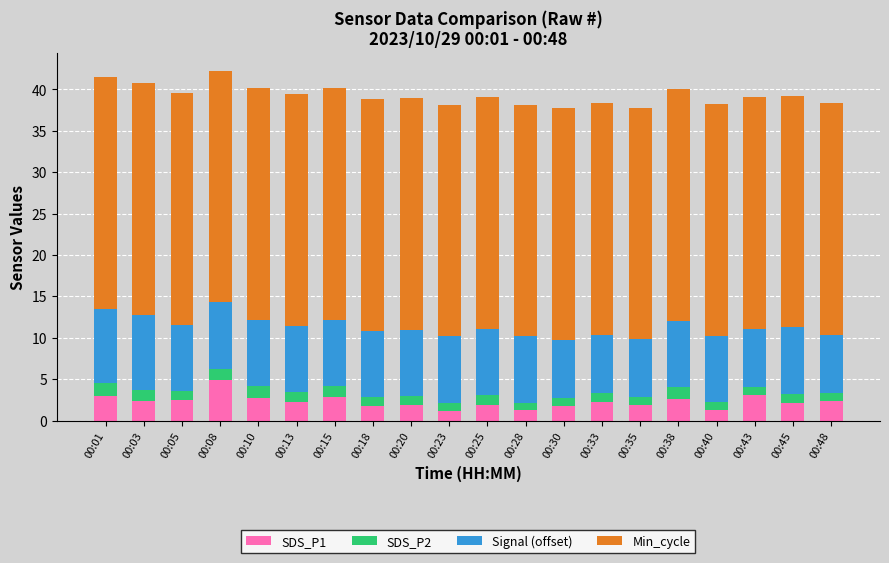

What is the difference between the maximum and minimum values in the SDS_P1 series?

3.7